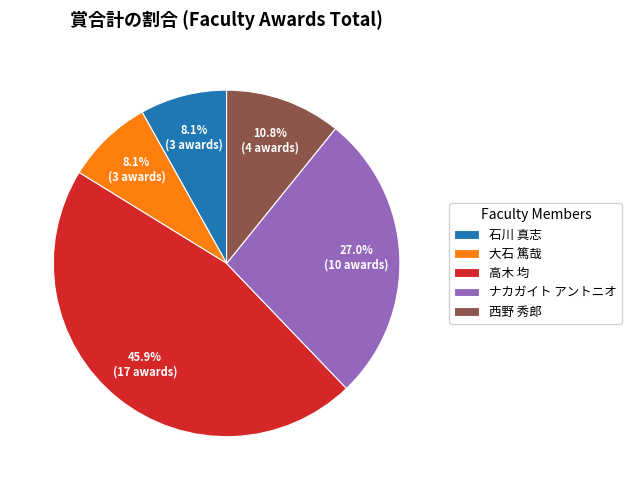

To the nearest percent, what portion does ナカガイト アントニオ represent?

27%